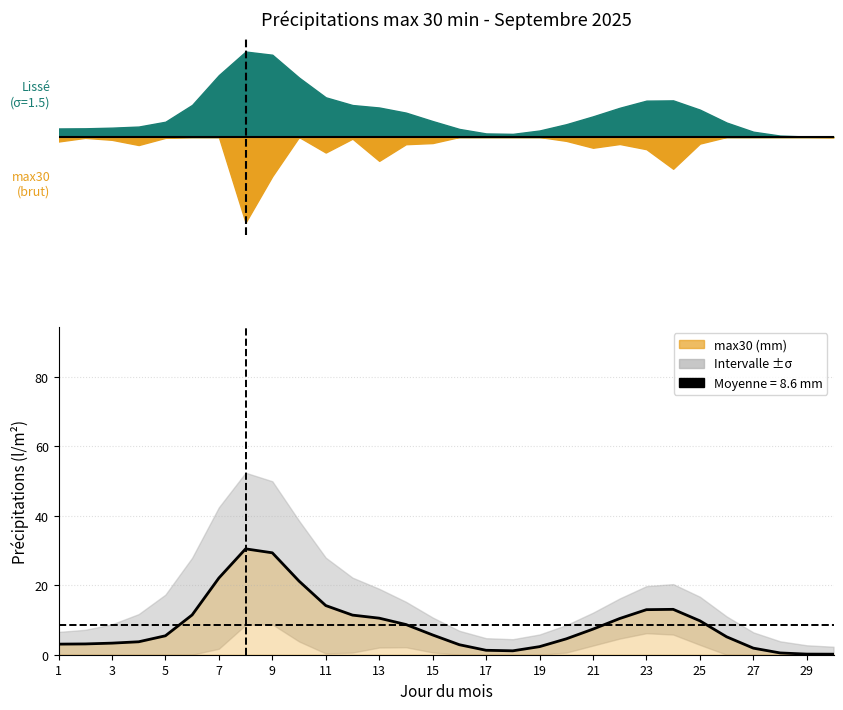

Where is the first local minimum?

17